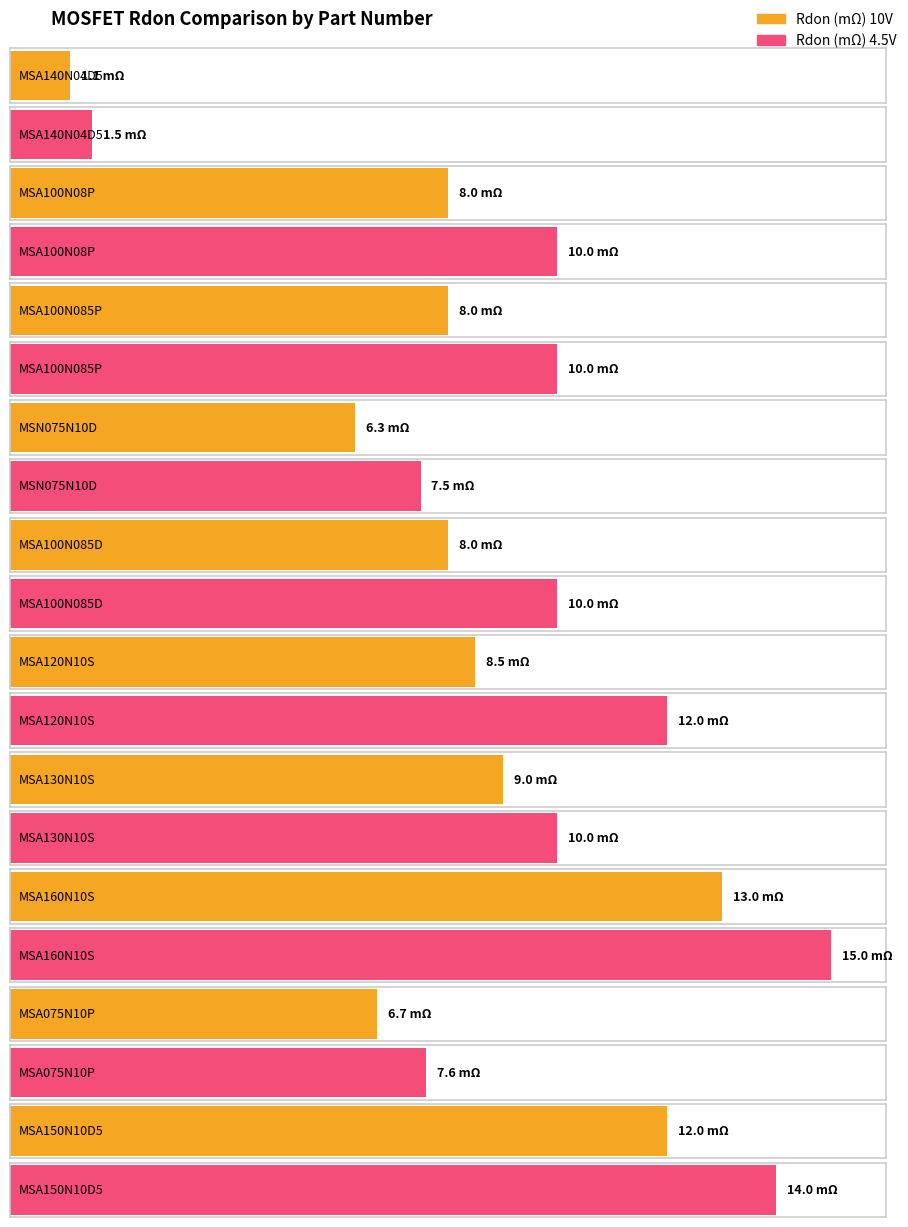

True or false: Rdon (mΩ) 4.5V has a value of 17.2 at MSA100N085D.

False